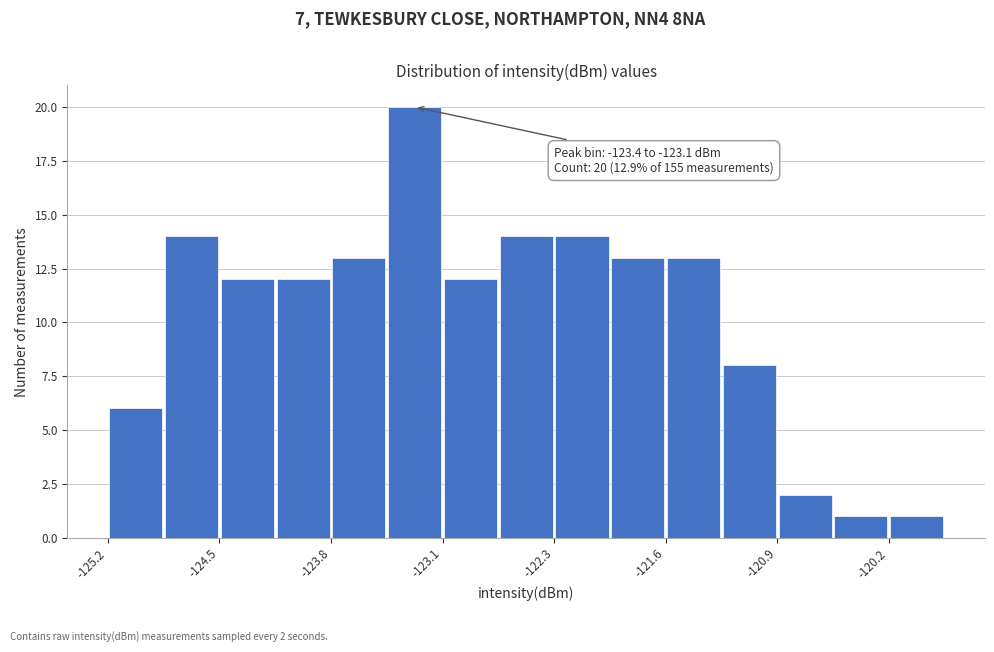

Read against the x-axis, roughly where is the centre of the tallest bar?

-123.2